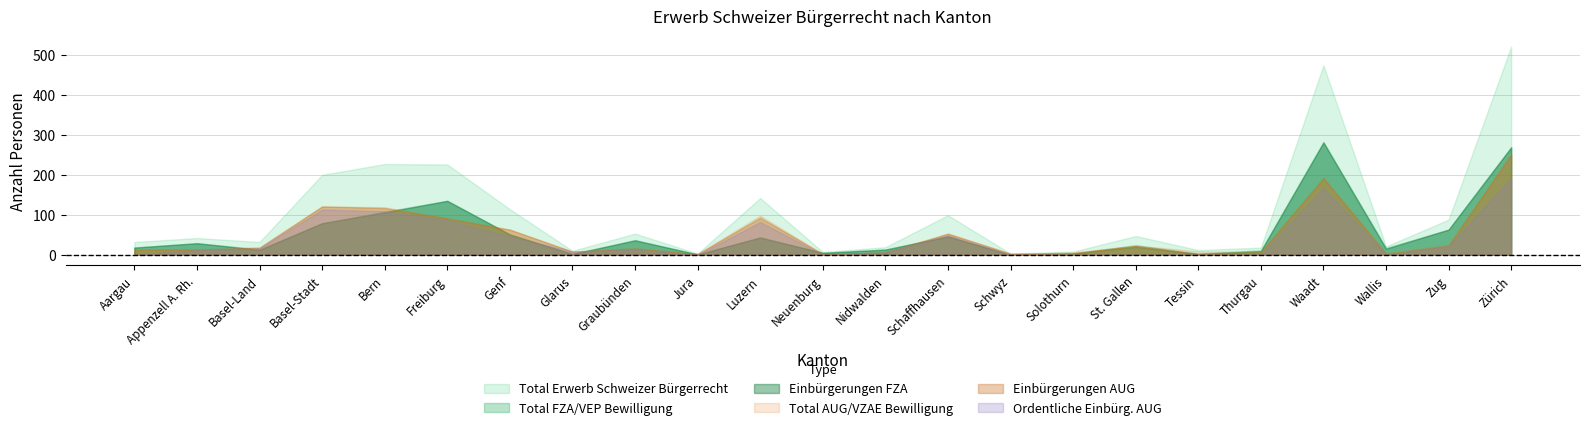

Rank the series at Glarus from highest to lowest value.

Total Erwerb, Total AUG/VZAE, Einbürgerungen AUG, Ordentliche Einbürg AUG, Total FZA/VEP, Einbürgerungen FZA